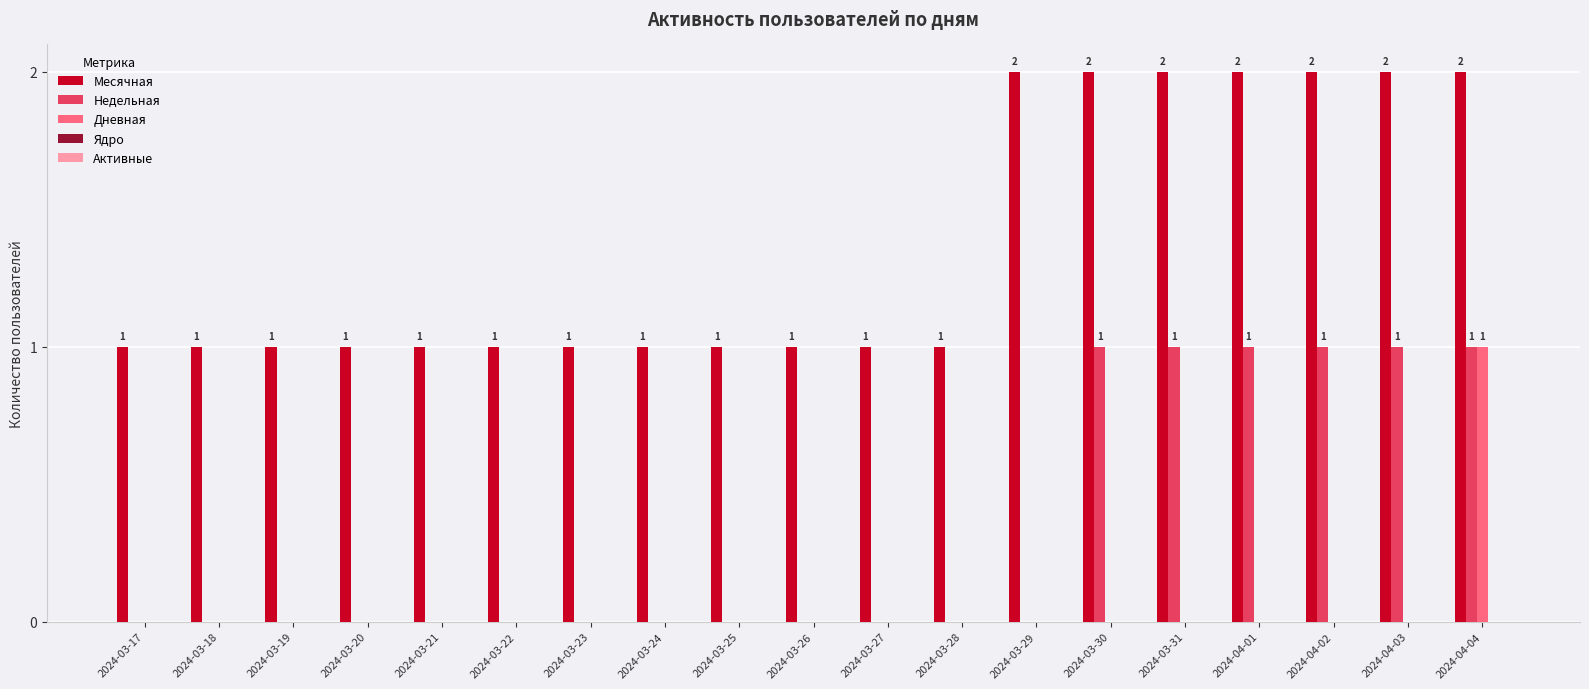

Is it true that Месячная equals 1 at 2024-03-20?

True